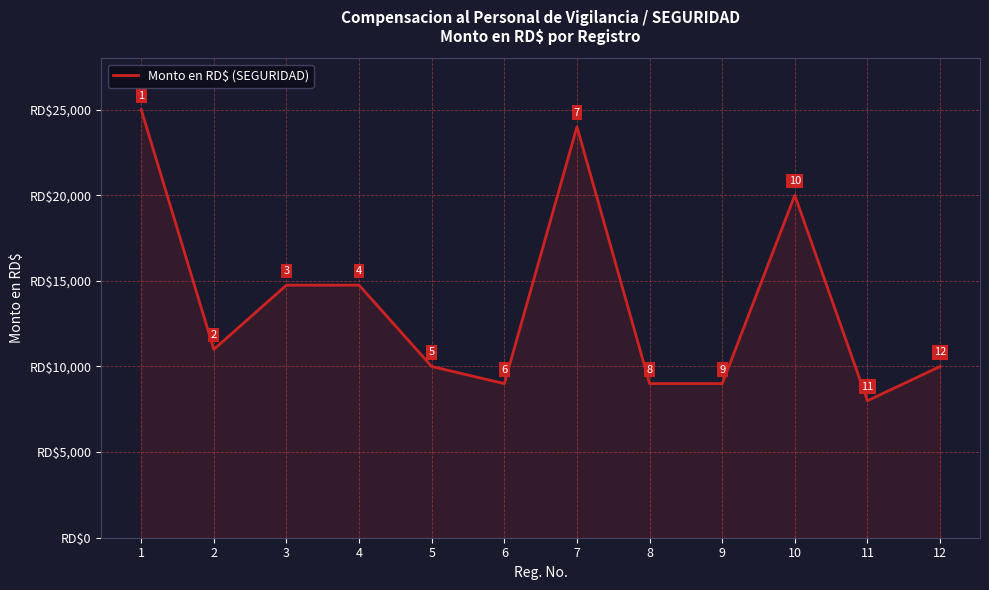

Is it true that the value at 7 is 11334?

False